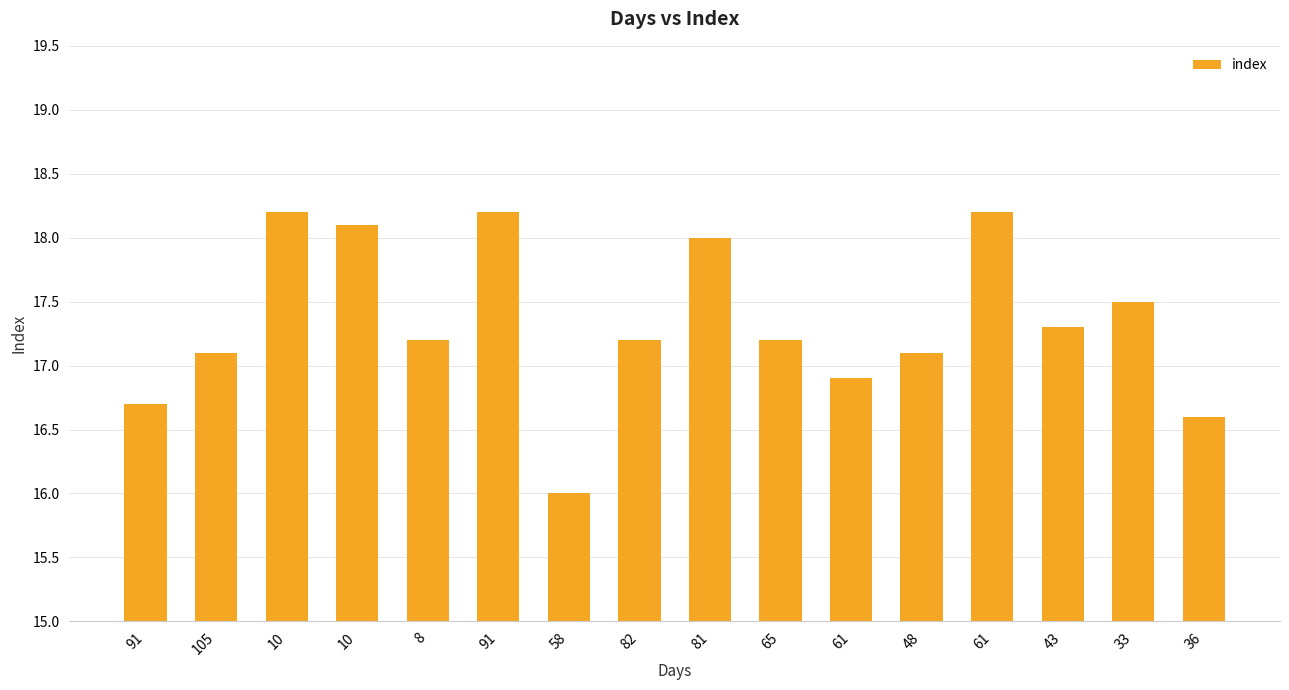

What is the label of the 7th bar from the left?

58